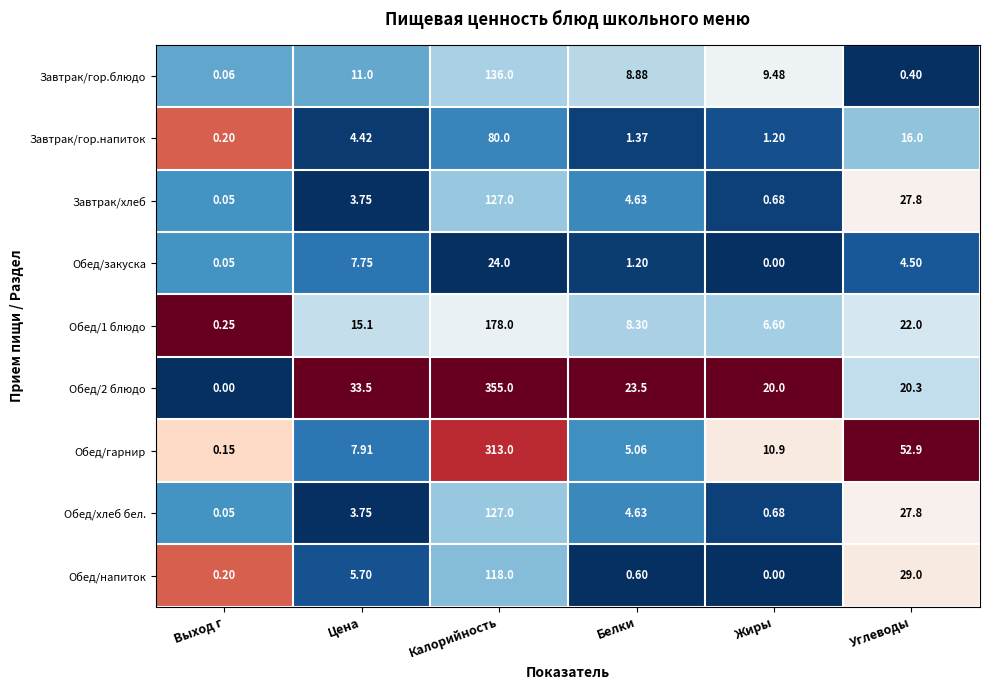

Rank the categories by Обед/1 блюдо value from lowest to highest.

Выход г, Жиры, Белки, Цена, Углеводы, Калорийность